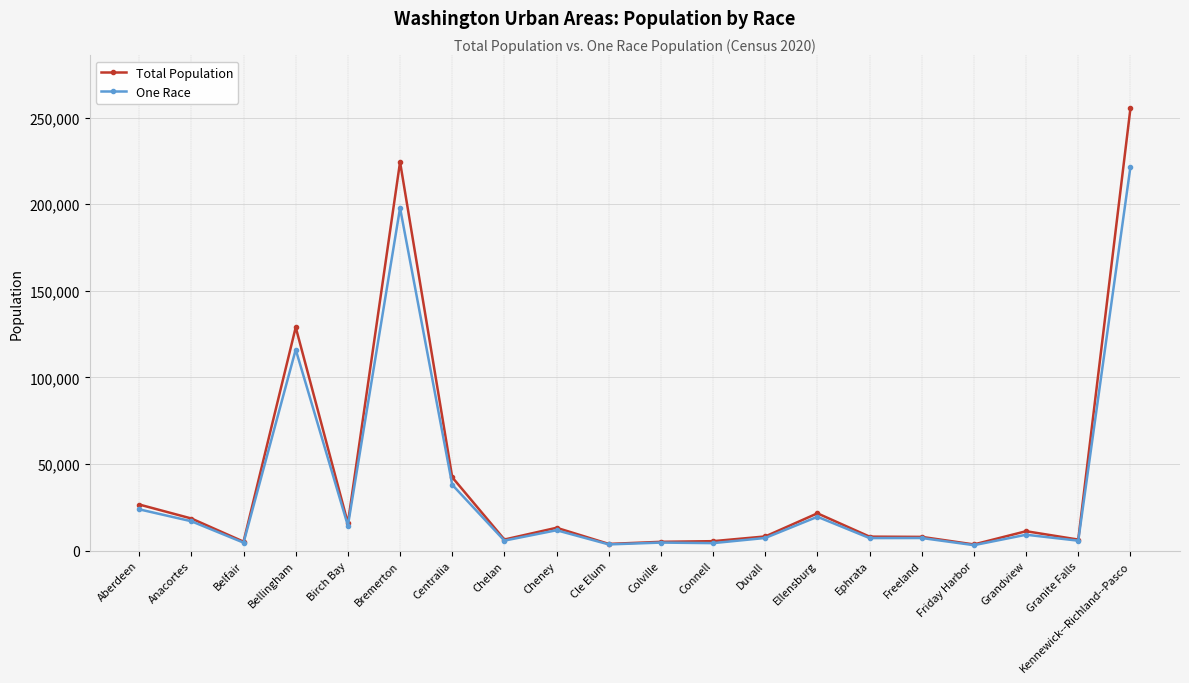

What is the difference between the highest and lowest values at Anacortes?

1591